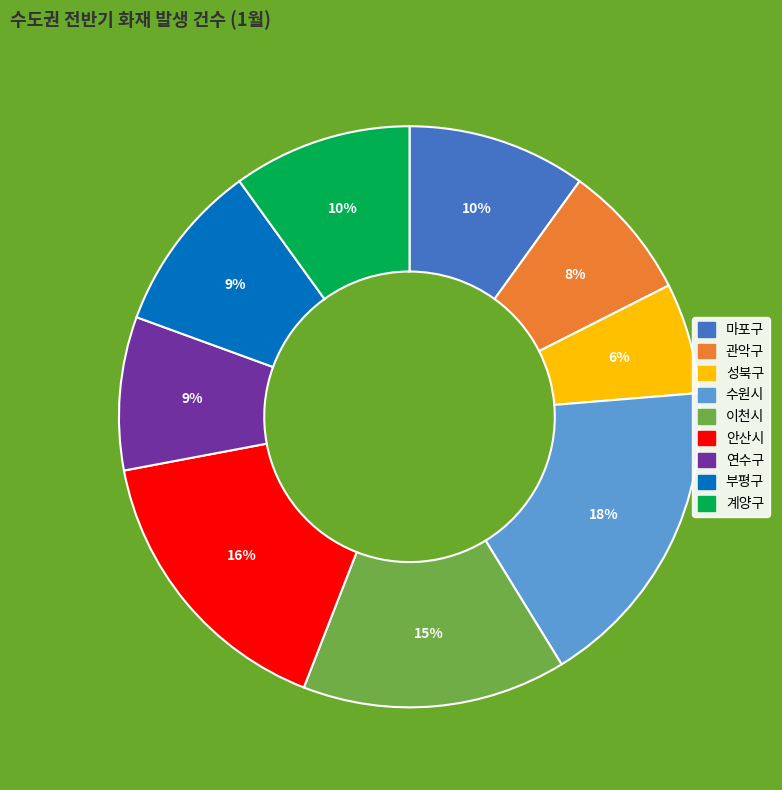

To the nearest percent, what portion does 이천시 represent?

15%